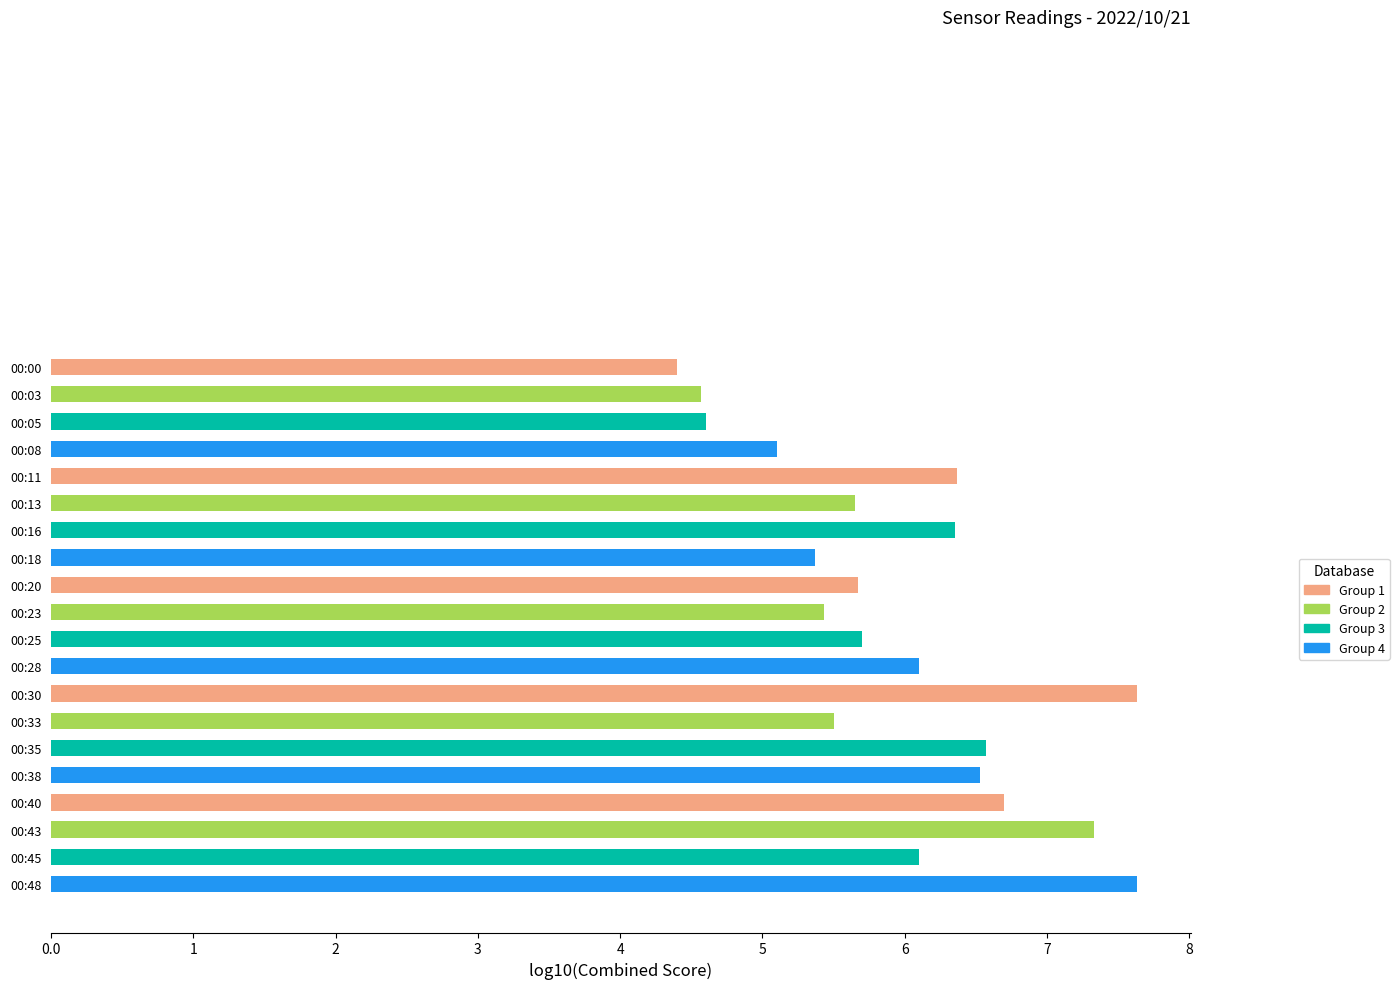

How many data points are less than 6?

10